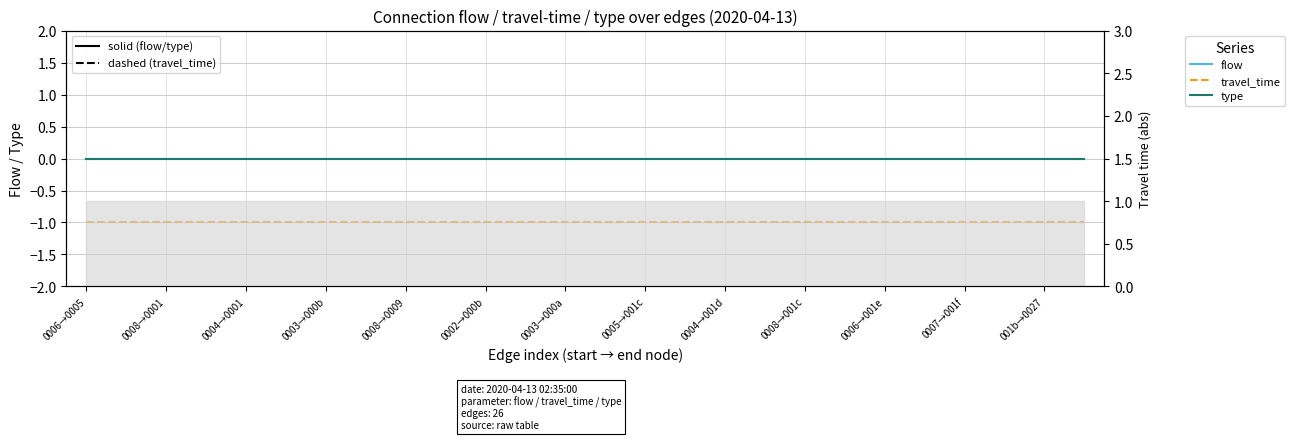

What is the label of the 9th point from the right?

17